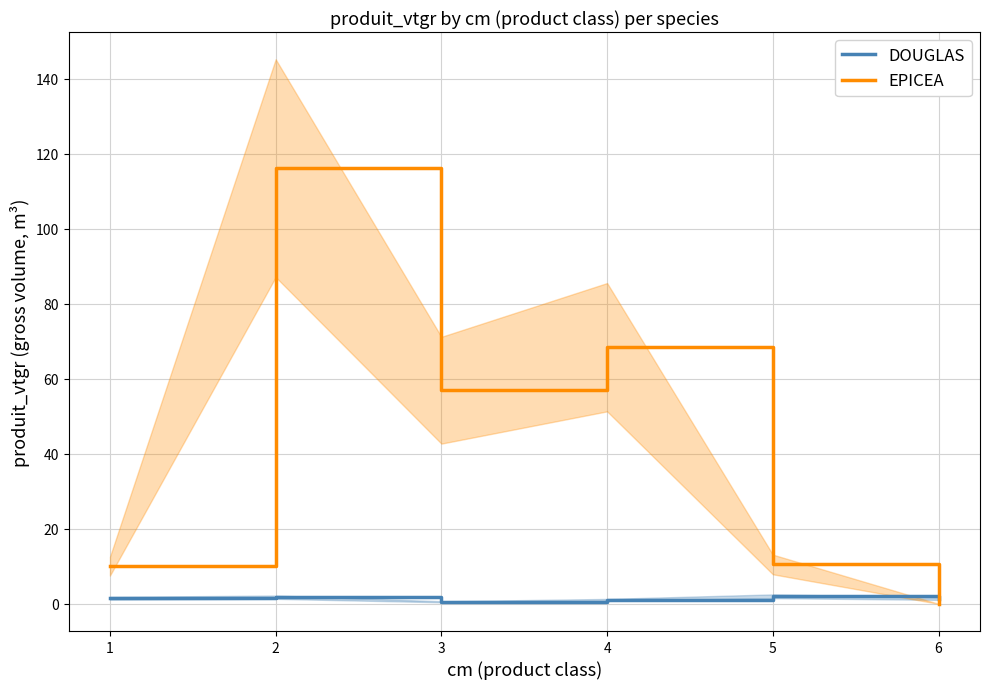

How many times do EPICEA and DOUGLAS cross each other?

1